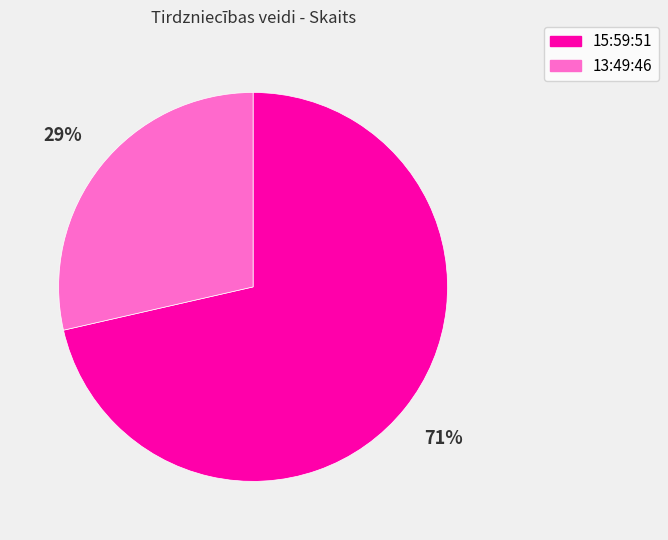

Does 13:49:46 represent more than half of the total?

No